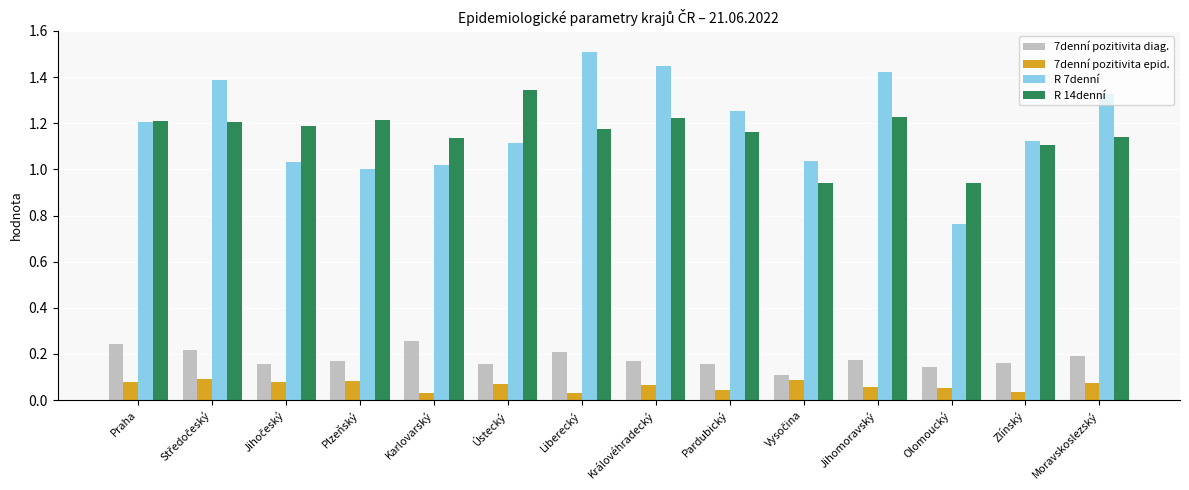

At how many categories does at least one series exceed 0?

14